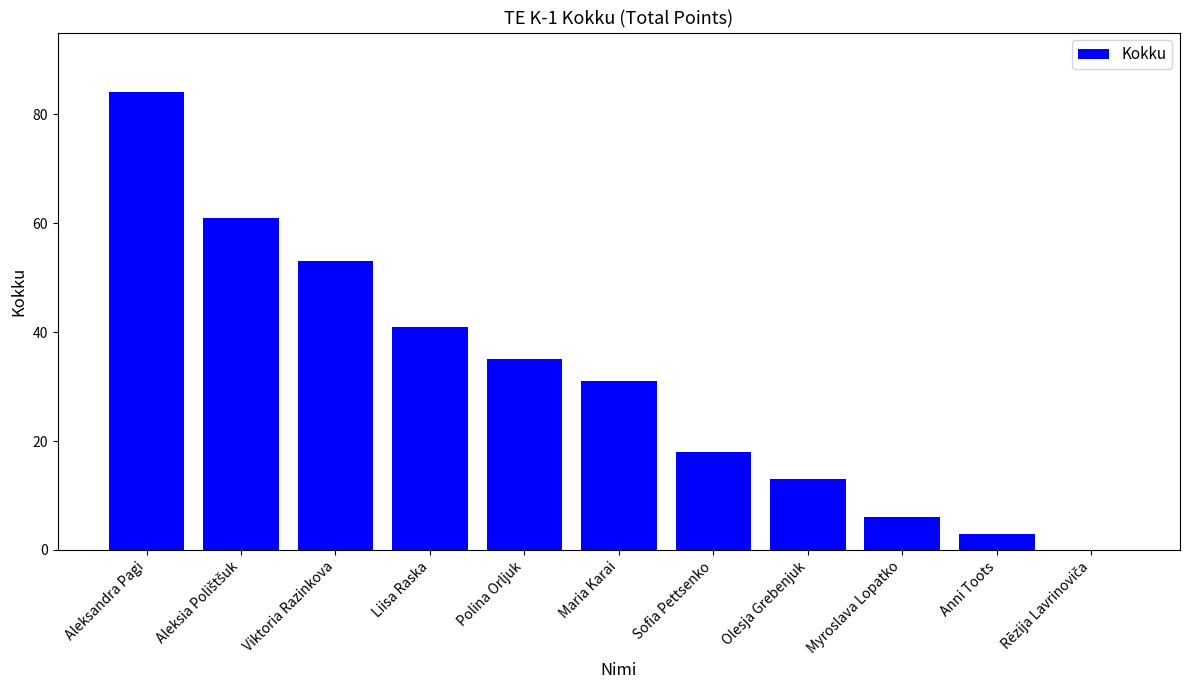

True or false: the data shows 31 at Maria Karai.

True